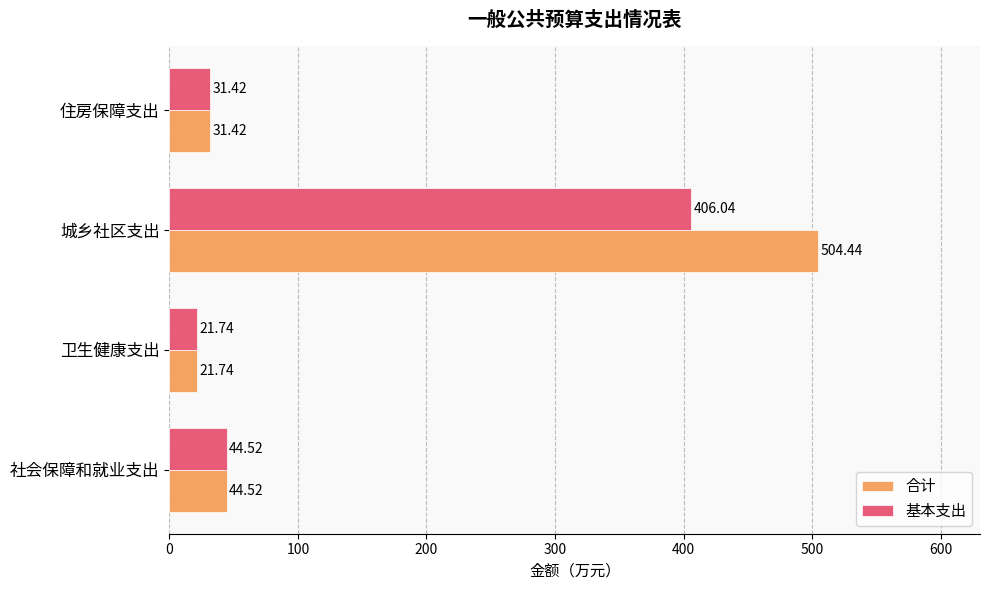

What is the difference between the second highest and minimum values in the 基本支出 series?

22.8